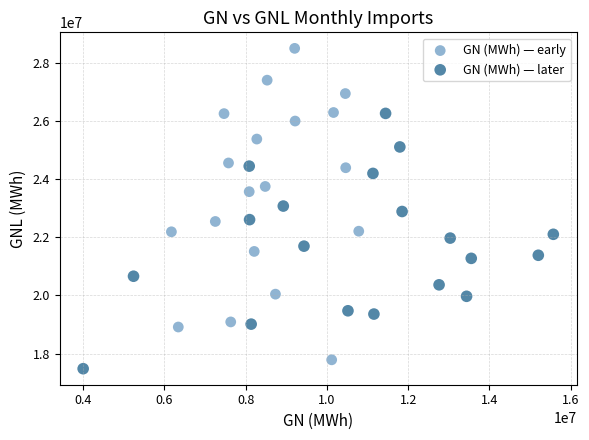

Which series has the widest spread of Y values?

GN (MWh) — early